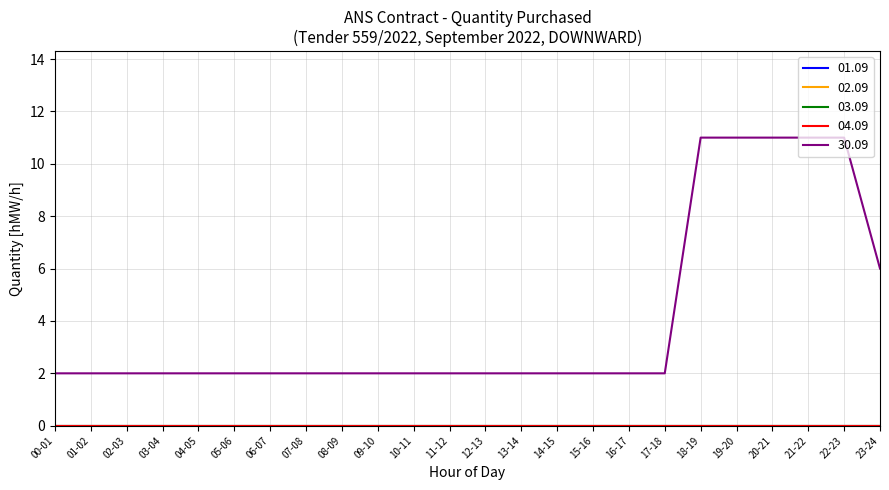

Between 04-05 and 08-09, which is larger?

04-05